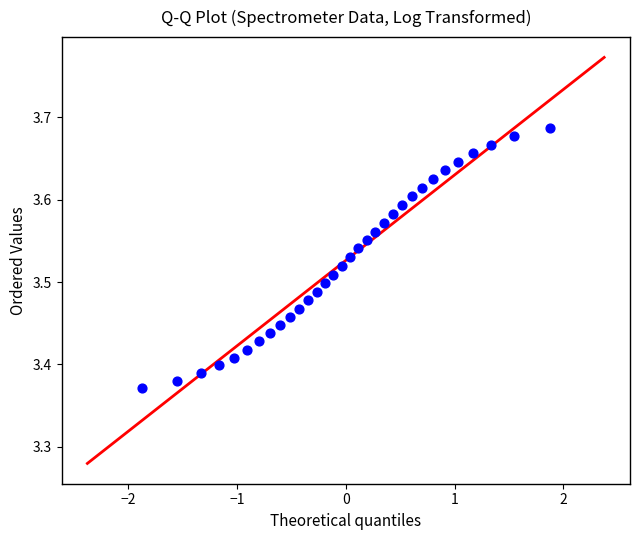

What is the range of Y values (max minus min)?

0.3